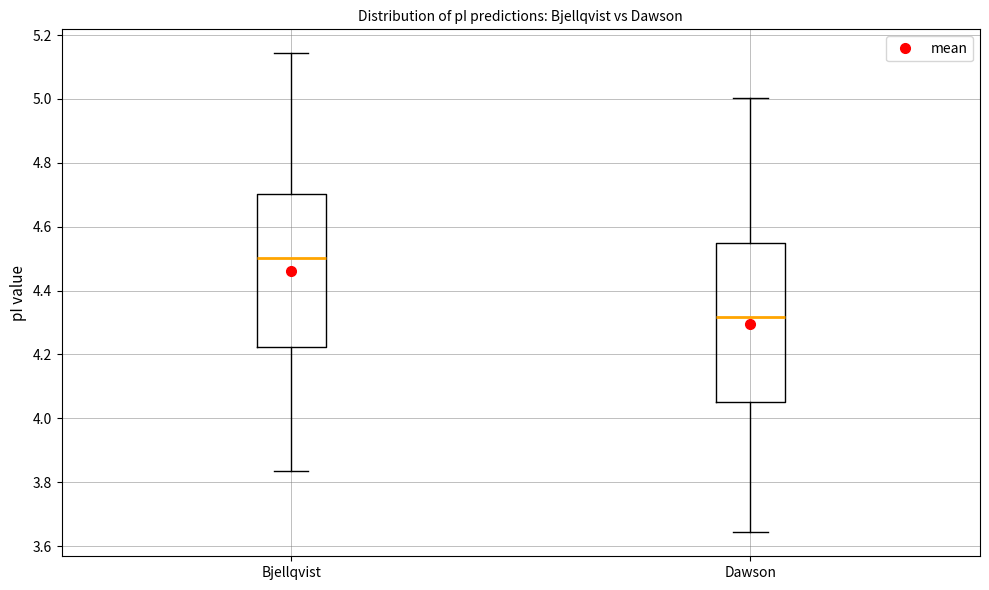

Which box's median line is the lowest?

Dawson